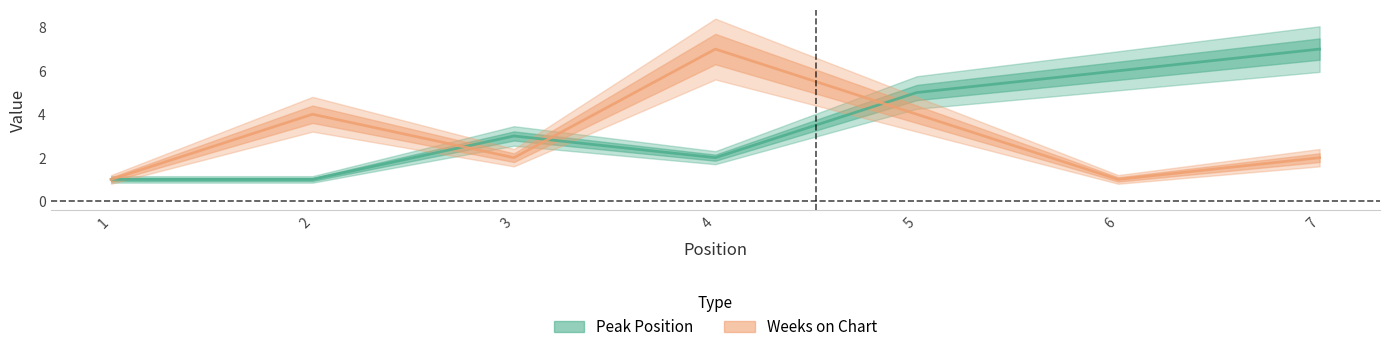

What are all the series names shown in the legend?

Peak Position, Weeks on Chart